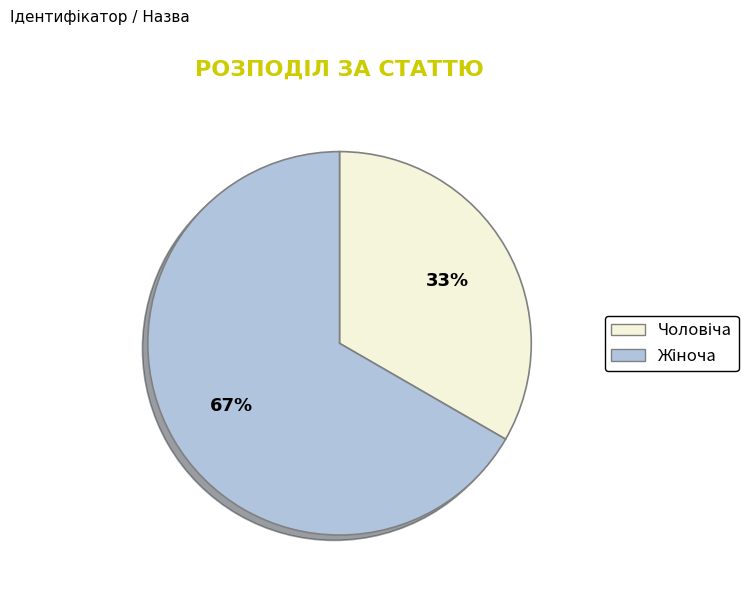

Is there a majority slice in this chart?

Yes